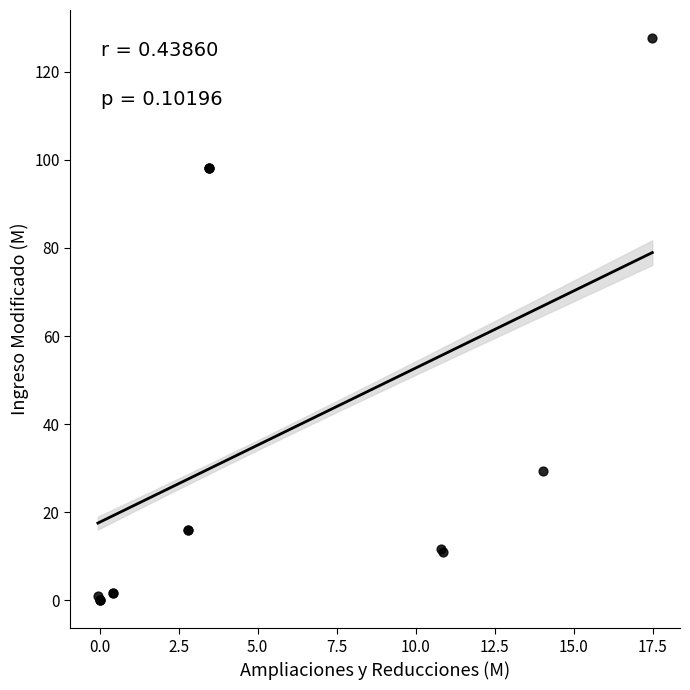

What Y value in the scatter plot is closest to 63?

29.4